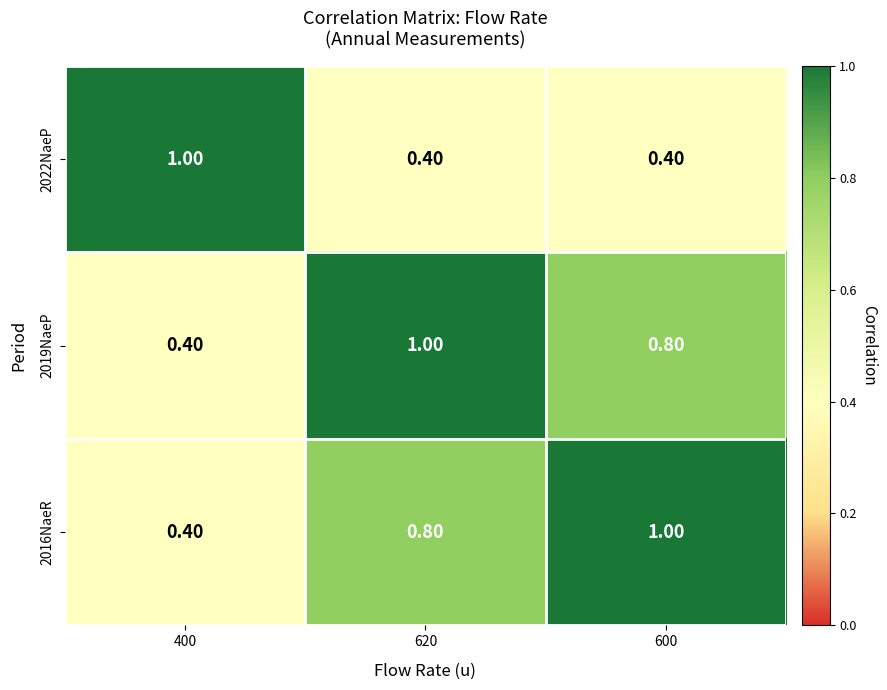

What is the sum of all 2022NaeP values?

1.8